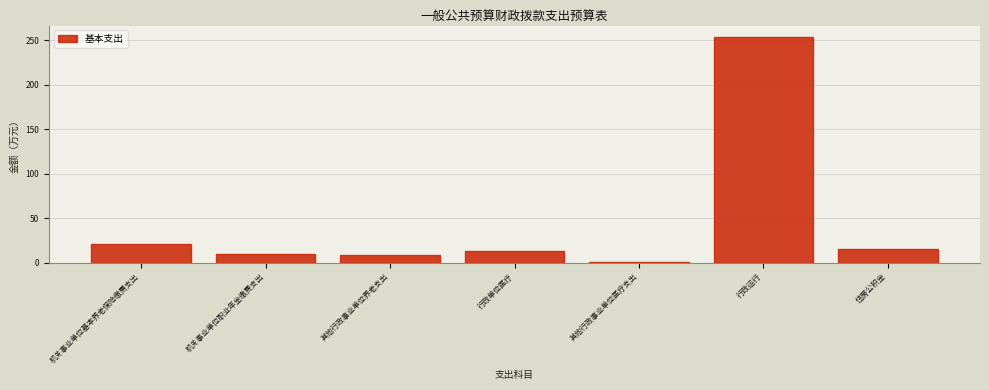

Read the value at 住房公积金.

15.5